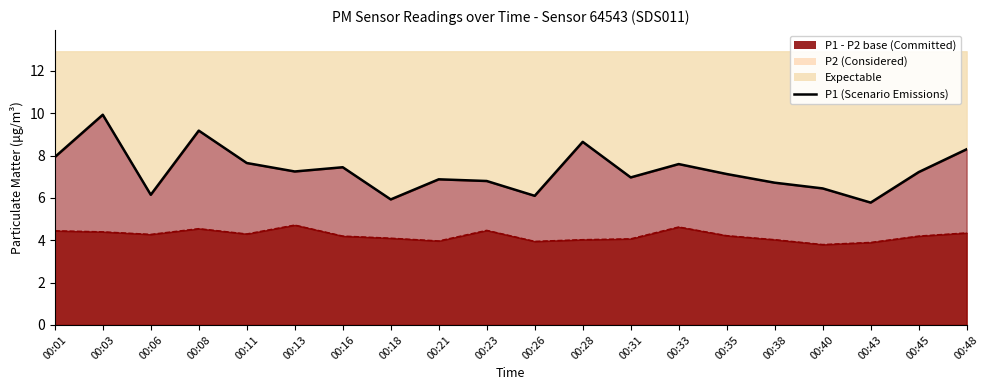

What is the minimum value for P2 (Dashed)?

3.8